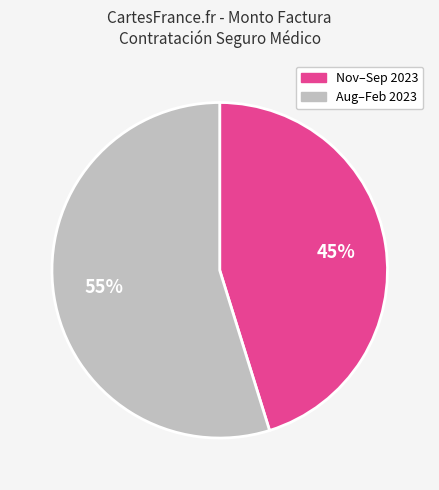

Rank the categories by value from highest to lowest.

Aug–Feb 2023, Nov–Sep 2023